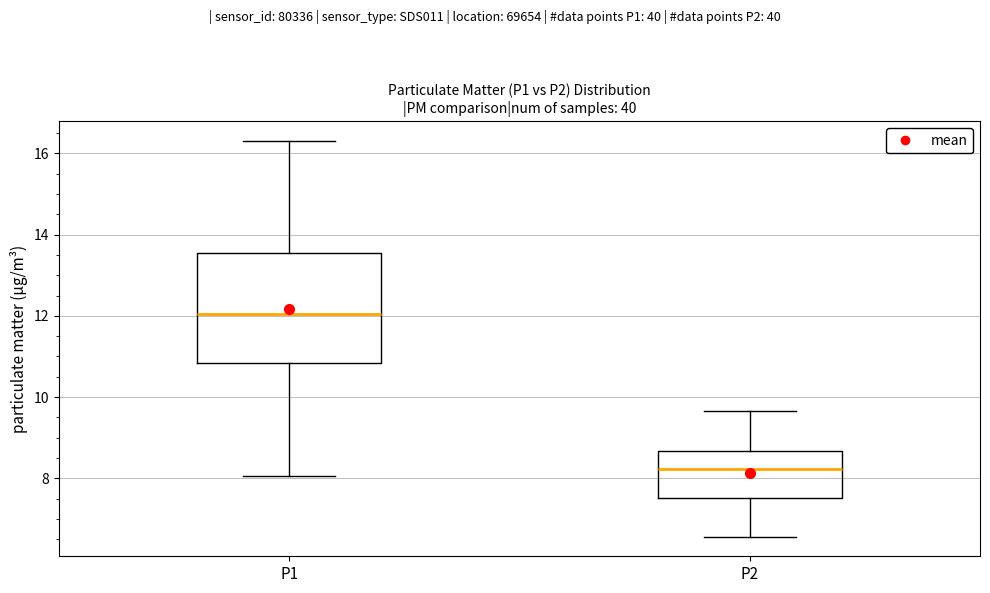

Reading left to right, read every box against the y-axis: the position of its median line, the range the box covers, and the ends of its whiskers. The values are not printed on the chart, so give them approximately, as read against the axis.

P1: median 12.0, box 10.8 to 13.6, whiskers 8.0 to 16.4
P2: median 8.2, box 7.6 to 8.6, whiskers 6.6 to 9.6